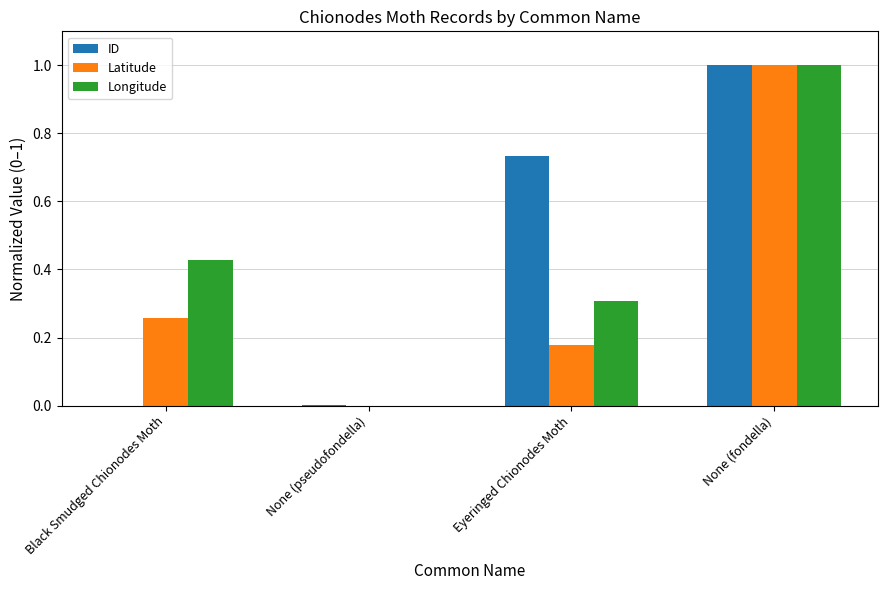

At which label does Latitude reach its peak?

None (fondella)